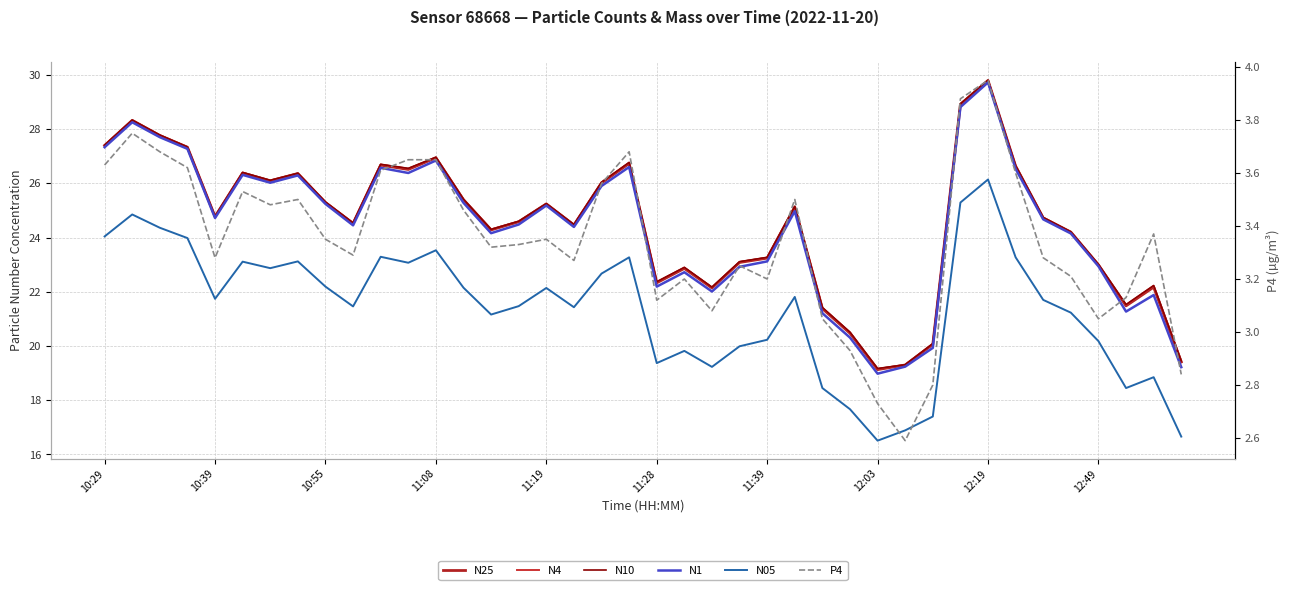

Reading left to right, extract all data points from this chart.

N25: 27.4	28.3	27.8	27.3	24.8	26.4	26.1	26.4	25.3	24.5	26.7	26.5	26.9	25.4	24.3	24.6	25.2	24.5	26.0	26.7	22.3	22.9	22.1	23.1	23.2	25.1	21.4	20.5	19.1	19.3	20.1	28.9	29.8	26.6	24.7	24.2	23.0	21.5	22.2	19.4
N4: 27.4	28.3	27.8	27.3	24.8	26.4	26.1	26.4	25.3	24.5	26.7	26.5	26.9	25.4	24.3	24.6	25.2	24.5	26.0	26.8	22.4	22.9	22.2	23.1	23.3	25.1	21.4	20.5	19.2	19.3	20.1	28.9	29.8	26.6	24.7	24.2	23.0	21.5	22.2	19.4
N10: 27.4	28.3	27.8	27.3	24.8	26.4	26.1	26.4	25.3	24.5	26.7	26.6	27.0	25.4	24.3	24.6	25.2	24.5	26.0	26.8	22.4	22.9	22.2	23.1	23.3	25.1	21.4	20.5	19.2	19.3	20.1	28.9	29.8	26.6	24.7	24.2	23.0	21.5	22.2	19.4
N1: 27.3	28.2	27.7	27.3	24.7	26.3	26.0	26.3	25.2	24.4	26.6	26.4	26.8	25.3	24.2	24.5	25.2	24.4	25.9	26.6	22.2	22.7	22.0	22.9	23.1	25.0	21.2	20.3	19.0	19.2	19.9	28.8	29.7	26.5	24.7	24.1	22.9	21.3	21.9	19.2
N05: 24.0	24.9	24.4	24.0	21.7	23.1	22.9	23.1	22.2	21.5	23.3	23.1	23.5	22.1	21.2	21.5	22.1	21.4	22.7	23.3	19.4	19.8	19.2	20.0	20.2	21.8	18.4	17.7	16.5	16.9	17.4	25.3	26.1	23.3	21.7	21.2	20.2	18.4	18.9	16.7
P4: 3.6	3.8	3.7	3.6	3.3	3.5	3.5	3.5	3.4	3.3	3.6	3.6	3.6	3.5	3.3	3.3	3.4	3.3	3.6	3.7	3.1	3.2	3.1	3.2	3.2	3.5	3.0	2.9	2.7	2.6	2.8	3.9	4.0	3.6	3.3	3.2	3.0	3.1	3.4	2.8